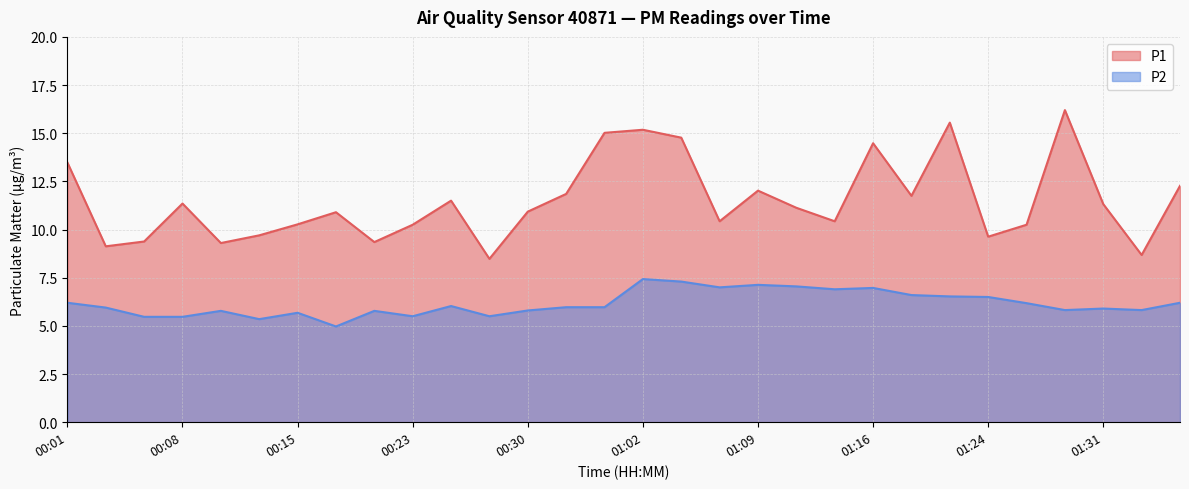

Reading left to right, transcribe all the data shown in this chart.

P1: 00:01=13.5	00:03=9.1	00:06=9.4	00:08=11.3	00:10=9.3	00:13=9.7	00:15=10.3	00:18=10.9	00:20=9.3	00:23=10.2	00:25=11.5	00:28=8.5	00:30=10.9	00:32=11.8	00:35=15.0	01:02=15.2	01:04=14.8	01:07=10.4	01:09=12.0	01:12=11.1	01:14=10.4	01:16=14.5	01:19=11.8	01:21=15.6	01:24=9.6	01:26=10.2	01:29=16.2	01:31=11.3	01:33=8.7	01:36=12.3
P2: 00:01=6.2	00:03=6.0	00:06=5.5	00:08=5.5	00:10=5.8	00:13=5.3	00:15=5.7	00:18=5.0	00:20=5.8	00:23=5.5	00:25=6.0	00:28=5.5	00:30=5.8	00:32=6.0	00:35=6.0	01:02=7.4	01:04=7.3	01:07=7.0	01:09=7.1	01:12=7.0	01:14=6.9	01:16=7.0	01:19=6.6	01:21=6.5	01:24=6.5	01:26=6.2	01:29=5.8	01:31=5.9	01:33=5.8	01:36=6.2